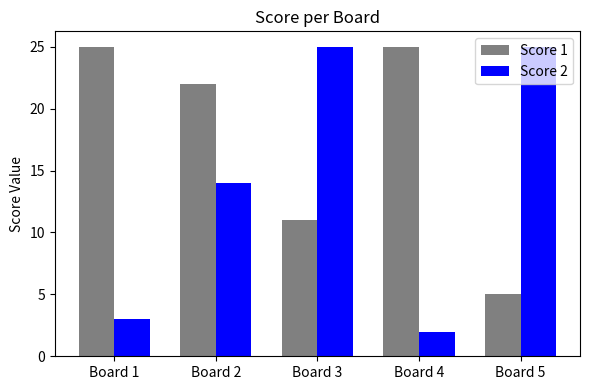

What is the value of the Score 1 bar at the 5th from the left?

5